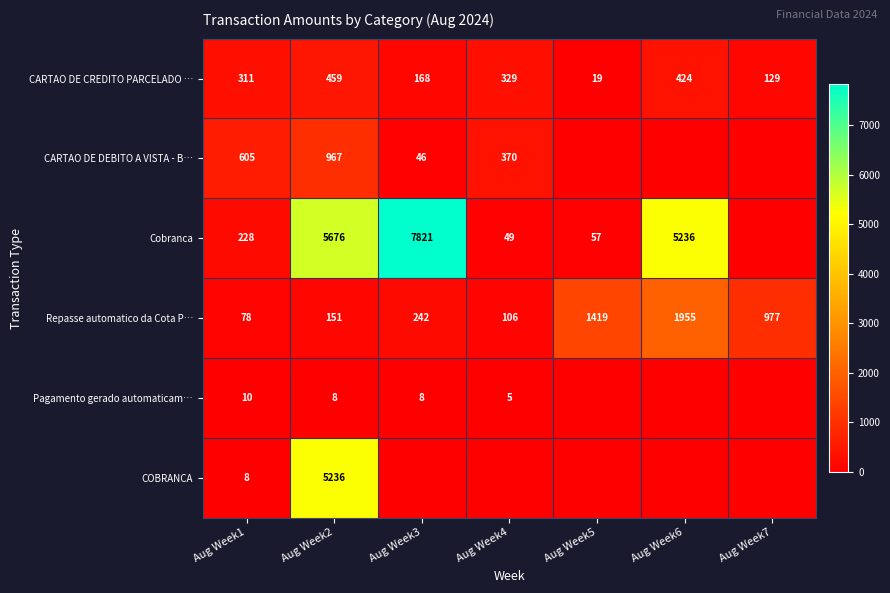

The value of COBRANCA at Aug Week2 is 2271. True or false?

False